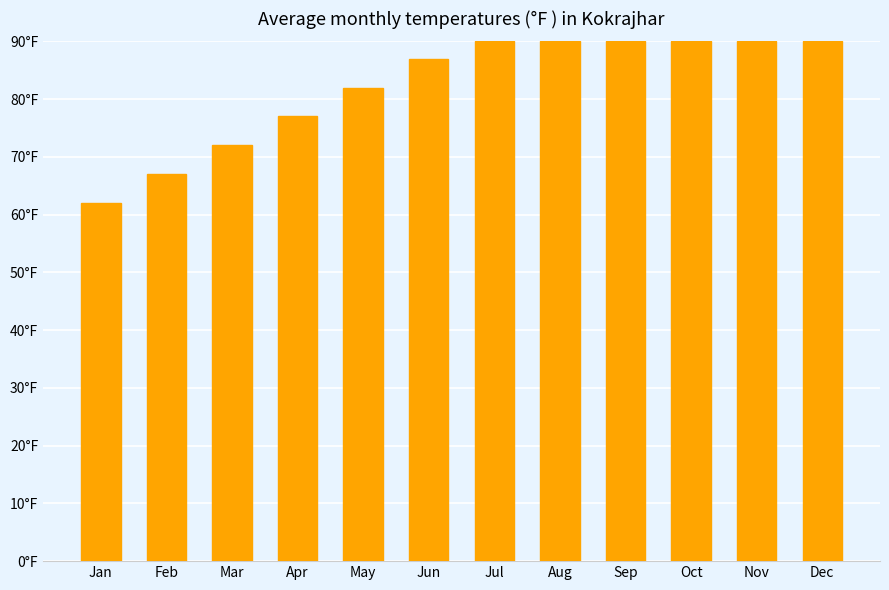

Are the bars horizontal?

No